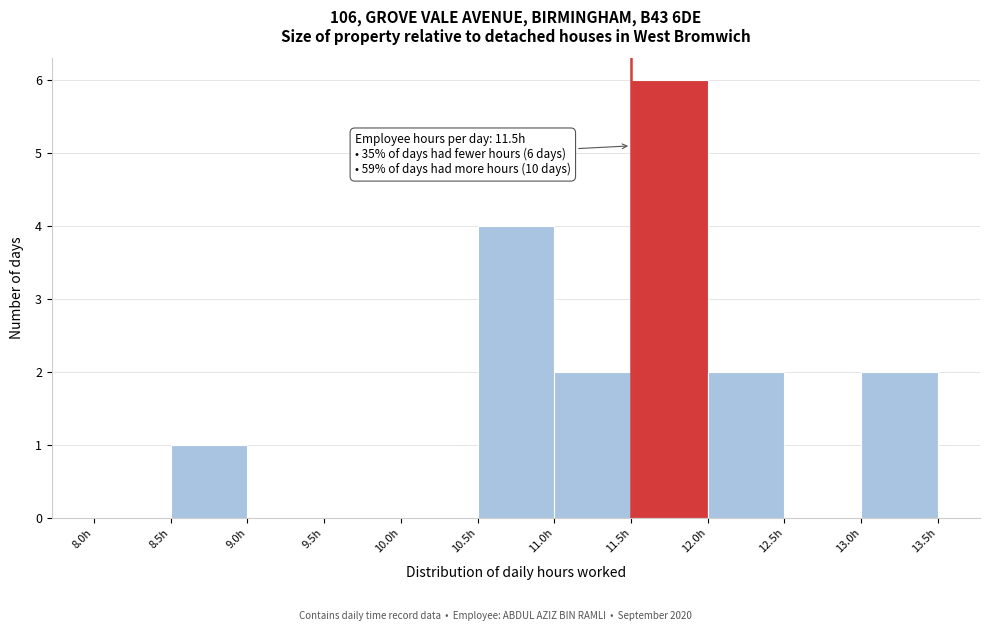

Which range on the x-axis has the tallest bar?

11.5 to 12.0